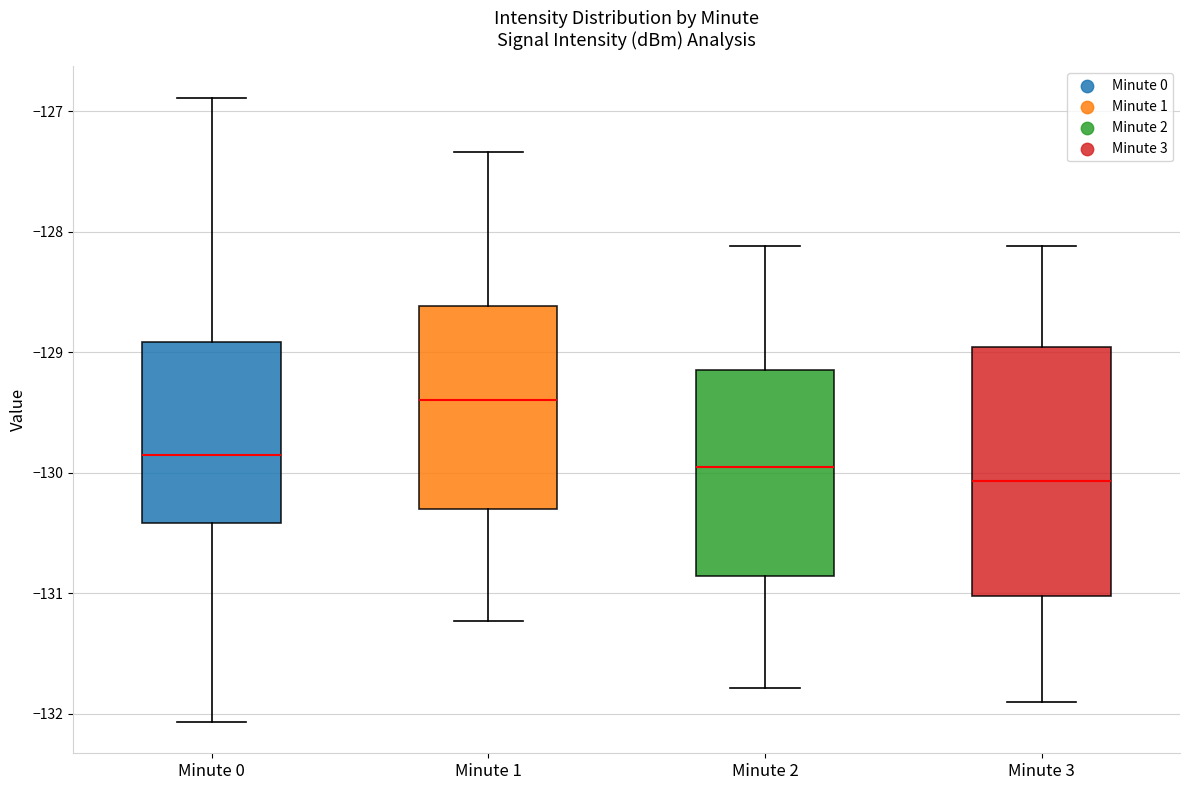

Reading left to right, read every box against the y-axis: the position of its median line, the range the box covers, and the ends of its whiskers. The values are not printed on the chart, so give them approximately, as read against the axis.

Minute 0: median -129.9, box -130.4 to -128.9, whiskers -132.1 to -126.9
Minute 1: median -129.4, box -130.3 to -128.6, whiskers -131.2 to -127.3
Minute 2: median -130.0, box -130.9 to -129.2, whiskers -131.8 to -128.1
Minute 3: median -130.1, box -131.0 to -129.0, whiskers -131.9 to -128.1